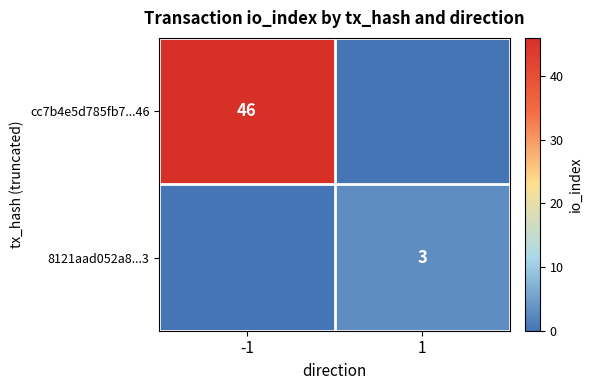

Is the value of 8121aad052a8...3 at 1 greater than the value of cc7b4e5d785fb7...46 at -1?

No